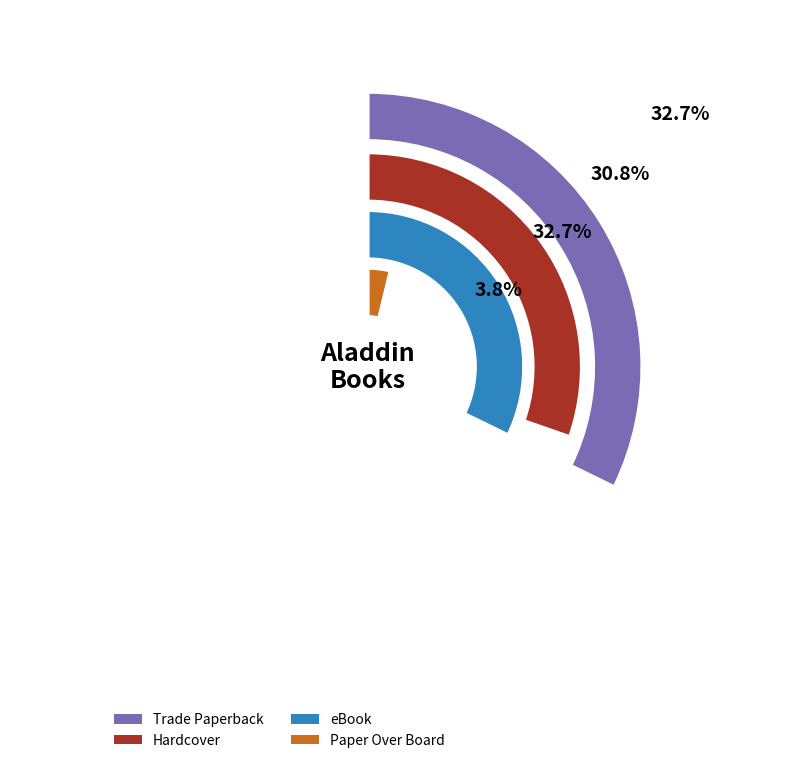

True or false: Paper Over Board accounts for 4% of the total.

True